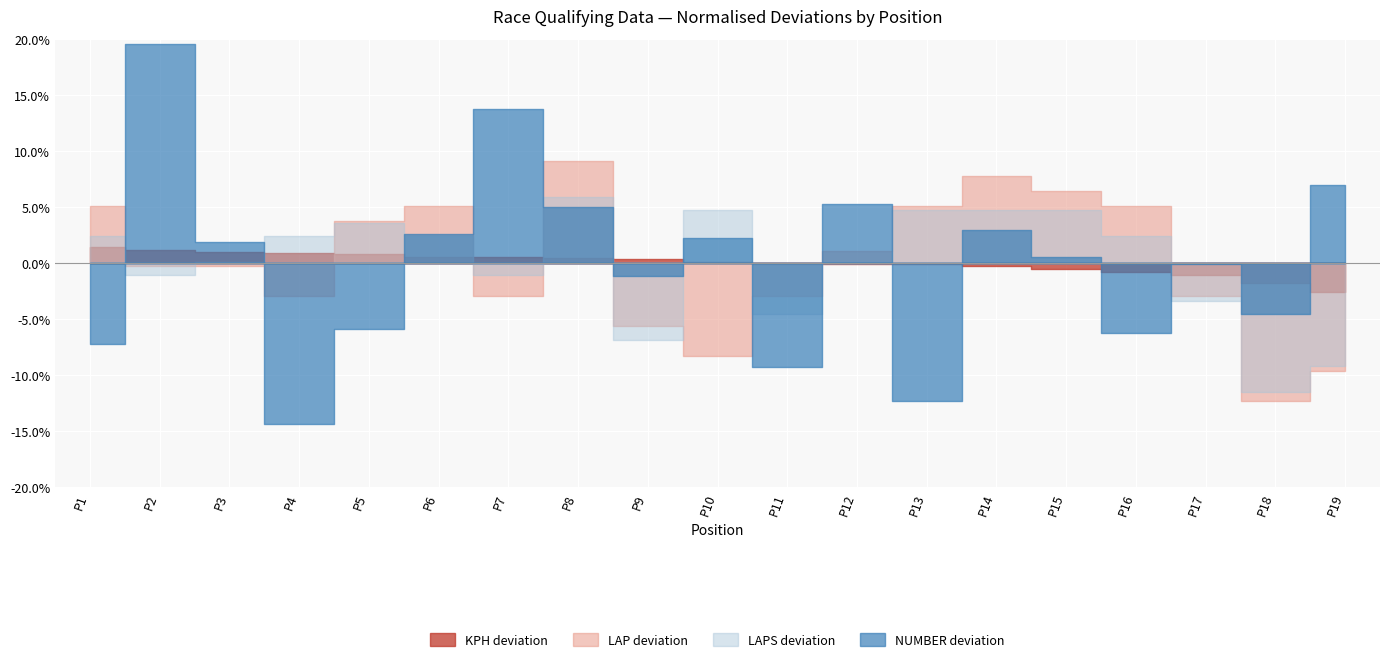

What is the sum of all KPH values?

2527.5